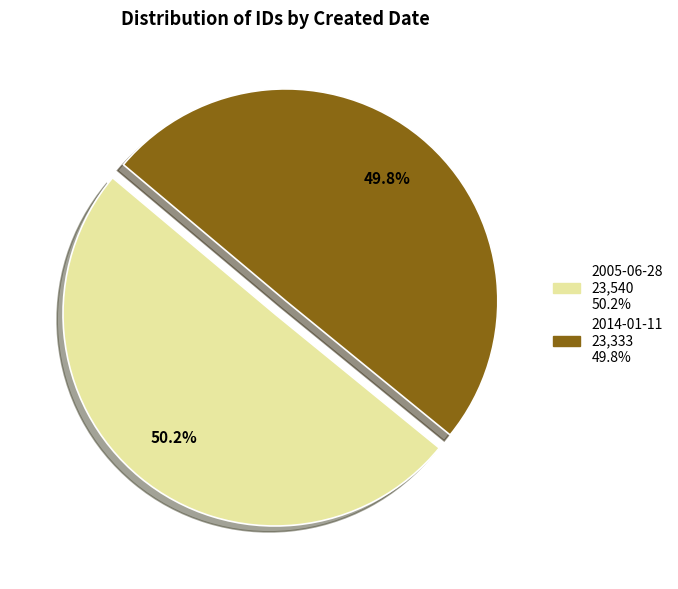

Does any single category account for the majority?

Yes